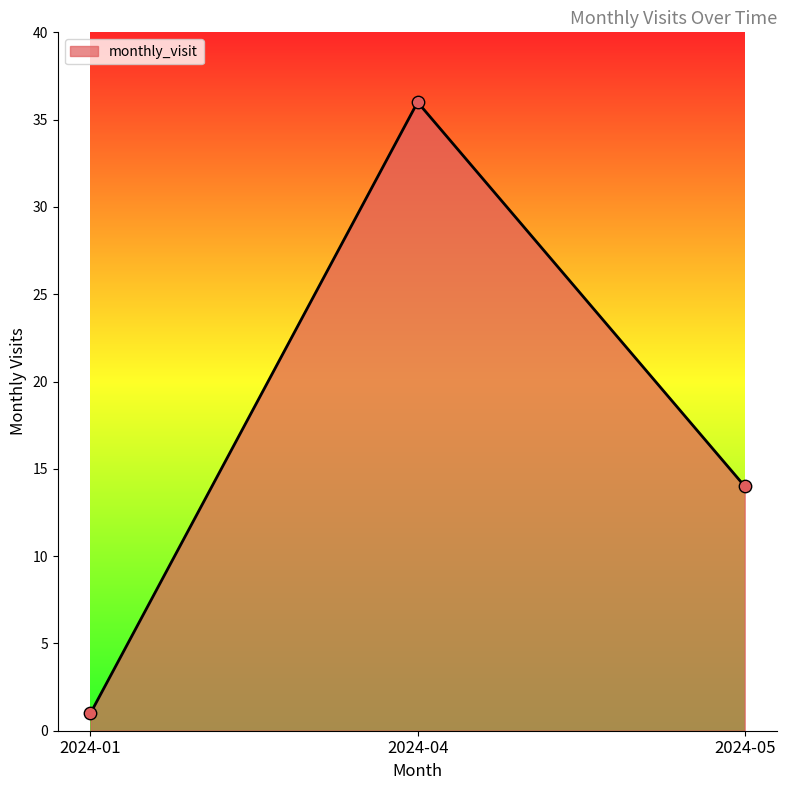

Between 2024-01 and 2024-05, which is larger?

2024-05